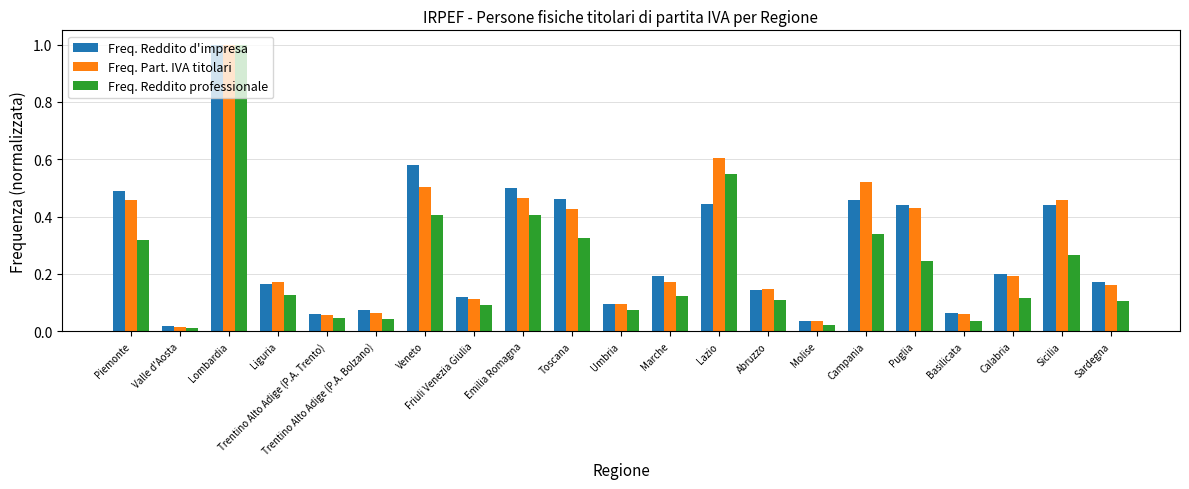

Count the number of data series in this chart.

3